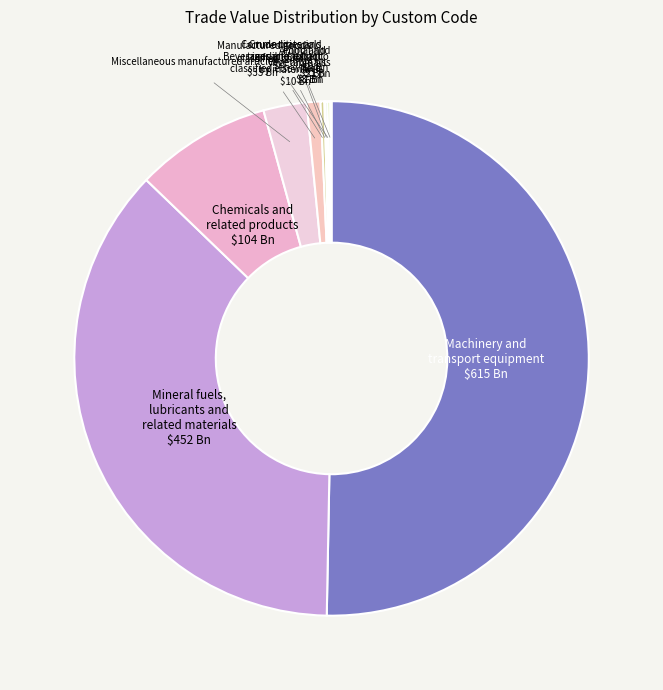

What is the majority slice?

Machinery and transport equipment $615 Bn